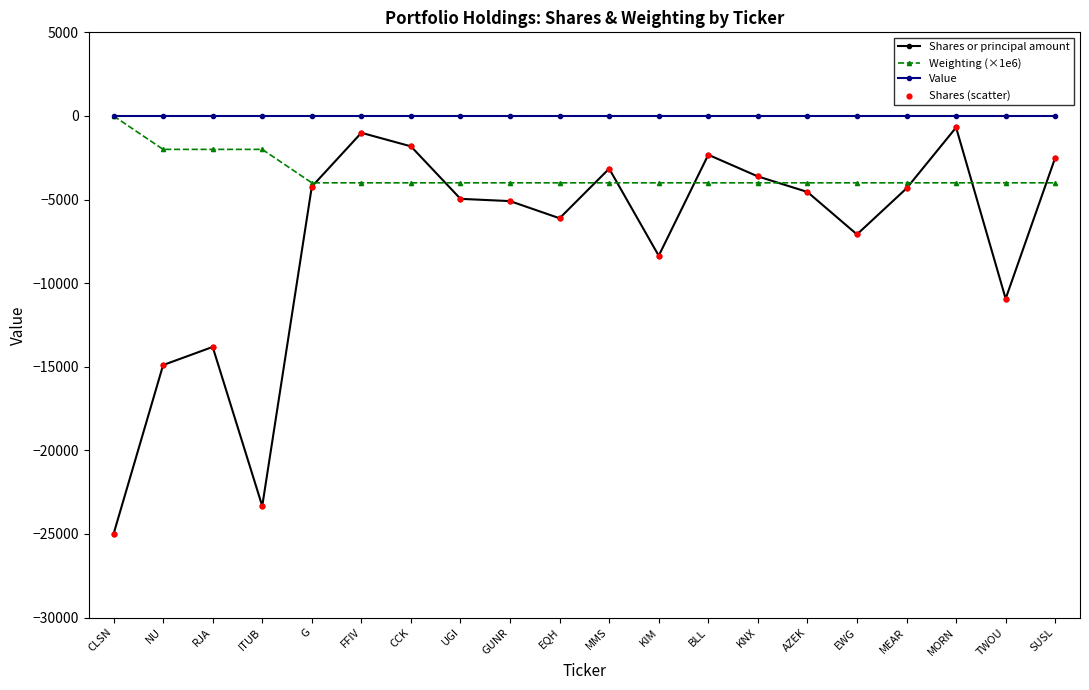

What is the spread (max minus min) of values at RJA?

13814